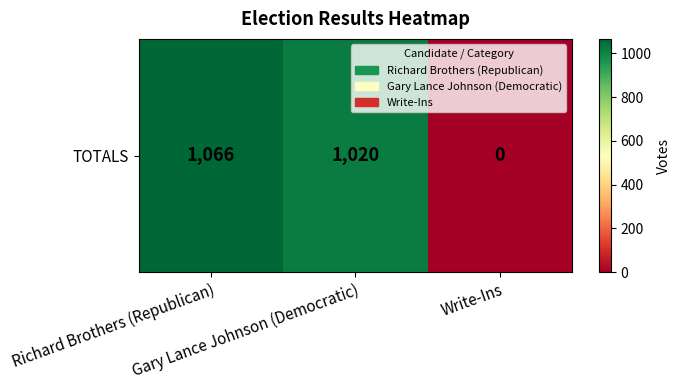

What is the average value?

695